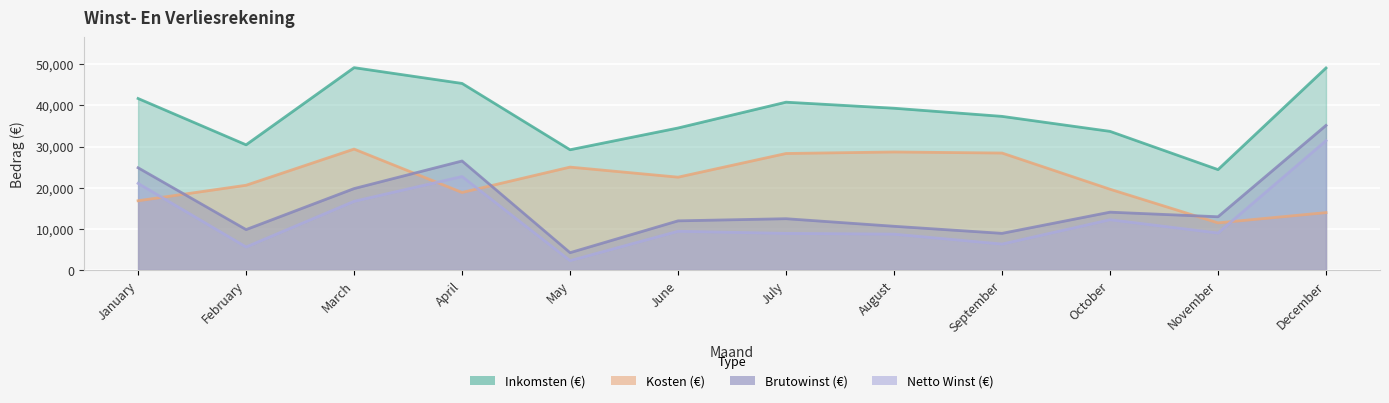

At which label does Brutowinst (€) first exceed 12940?

January